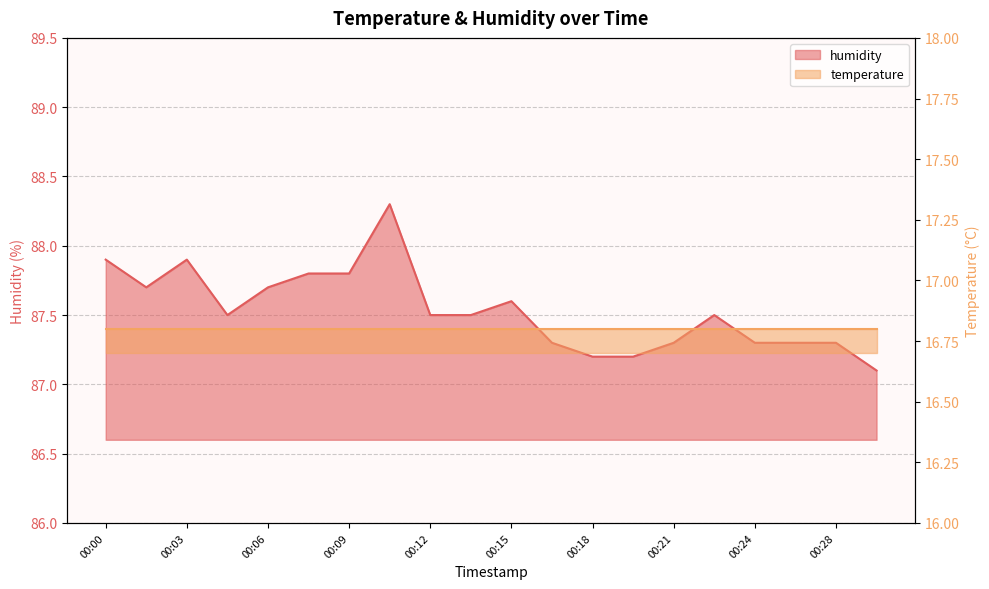

Where is the data nearest to the value 87?

00:29